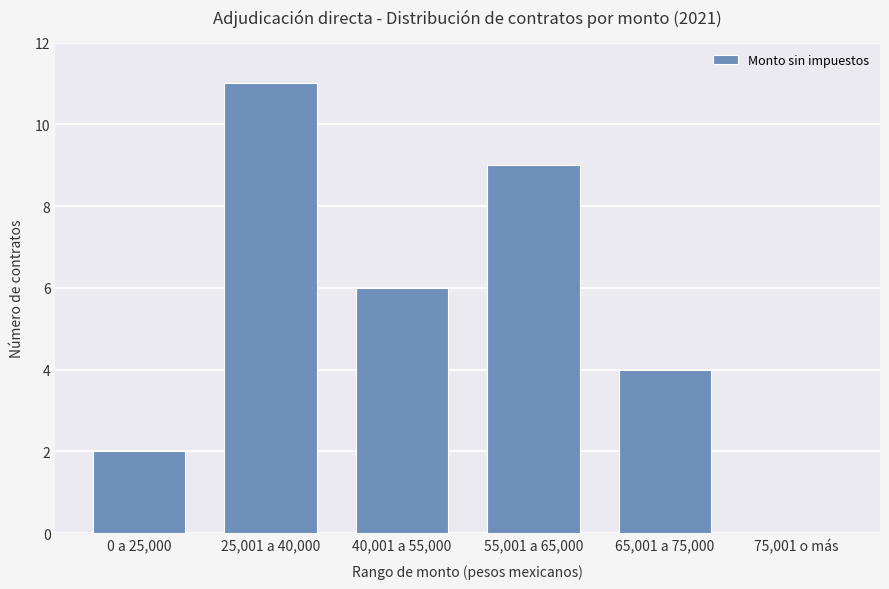

What is the greatest value displayed?

11